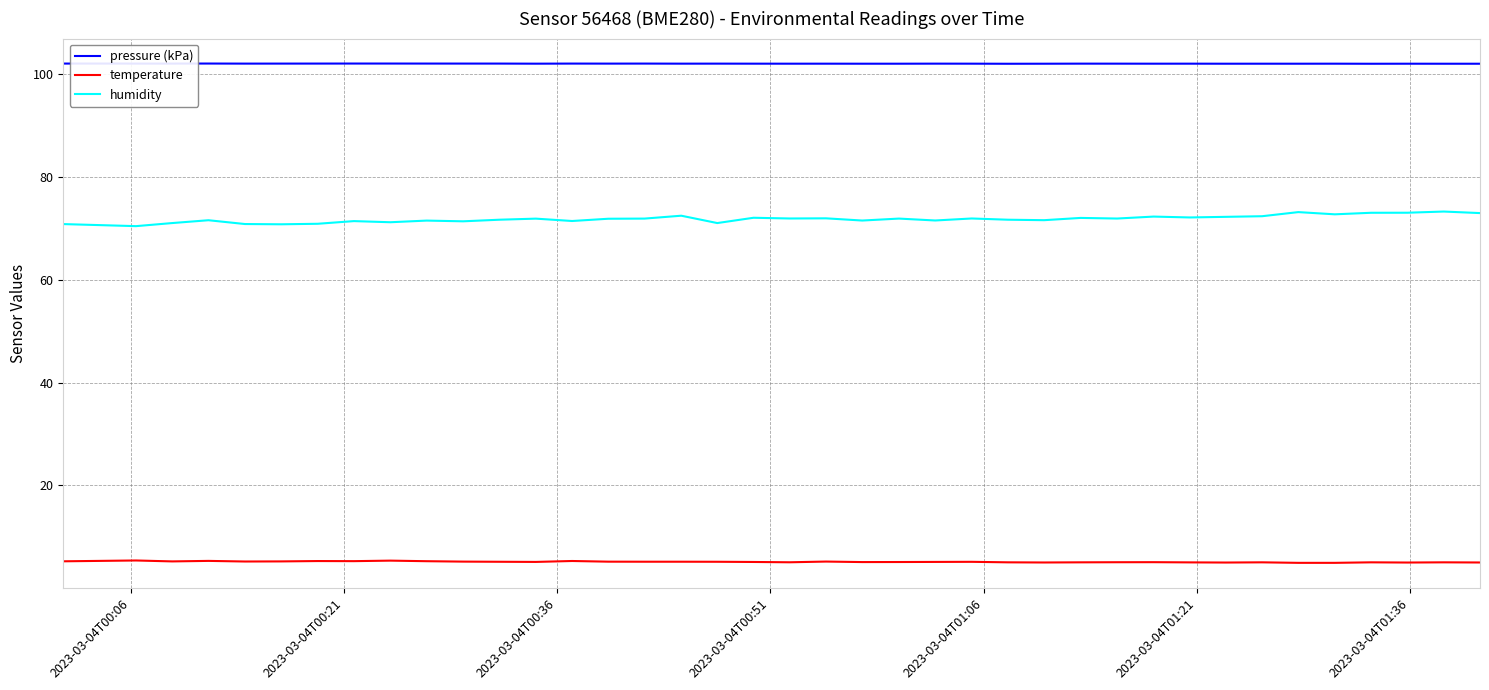

How many lines are shown in the chart?

3